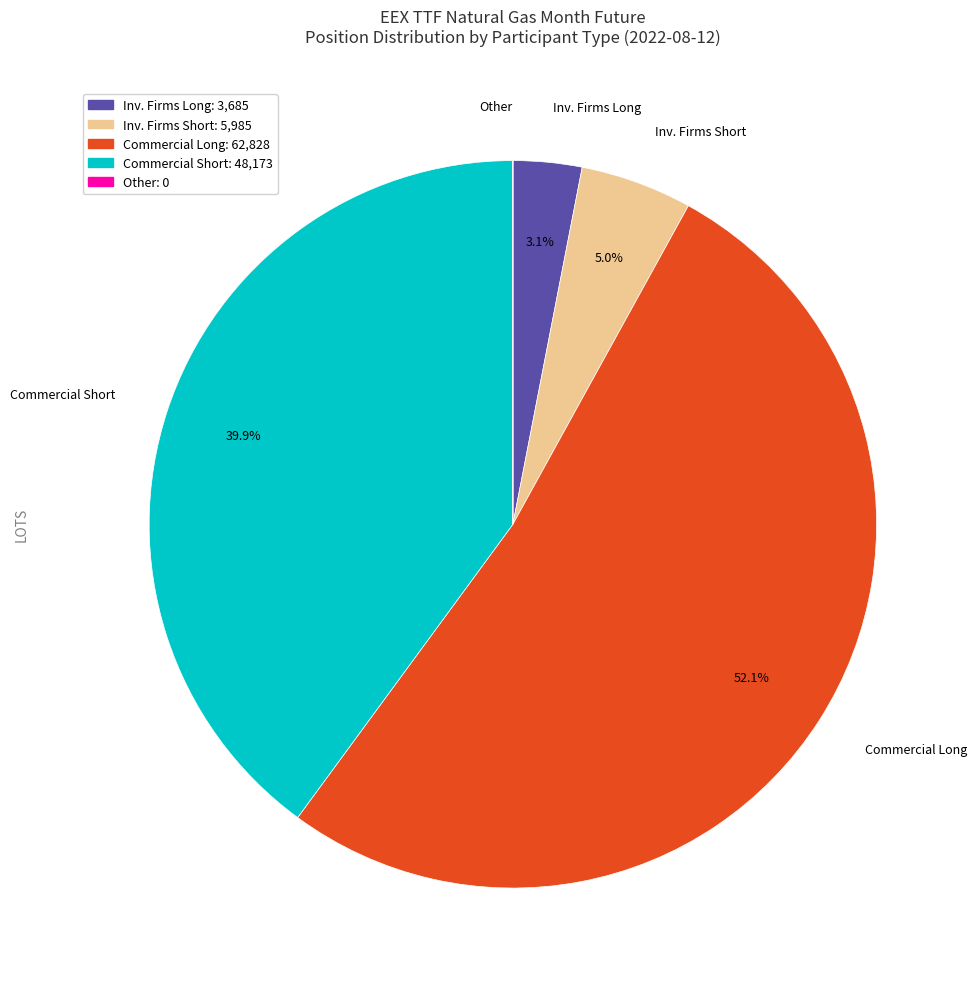

Which category accounts for the majority?

Commercial Long